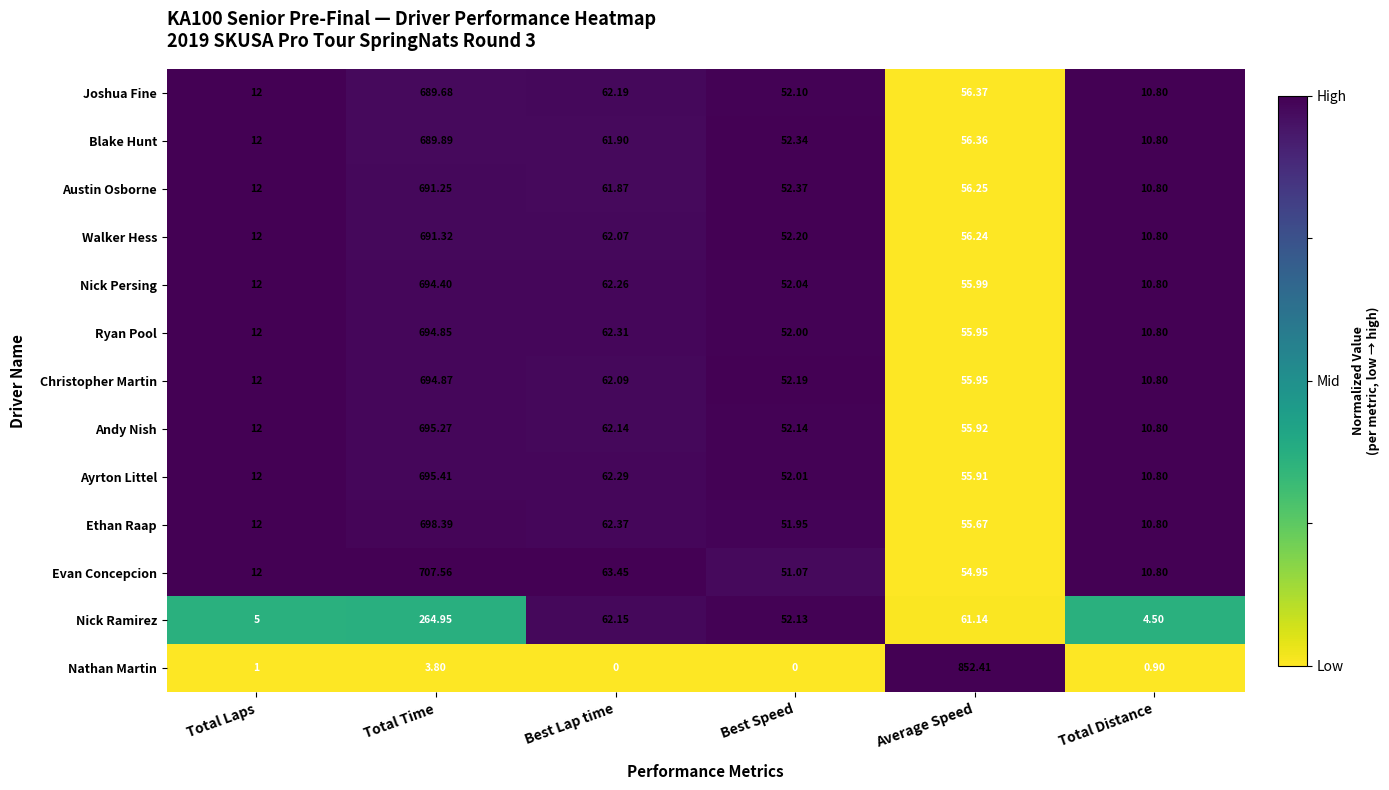

At which category is the sum across all series the highest?

Total Time